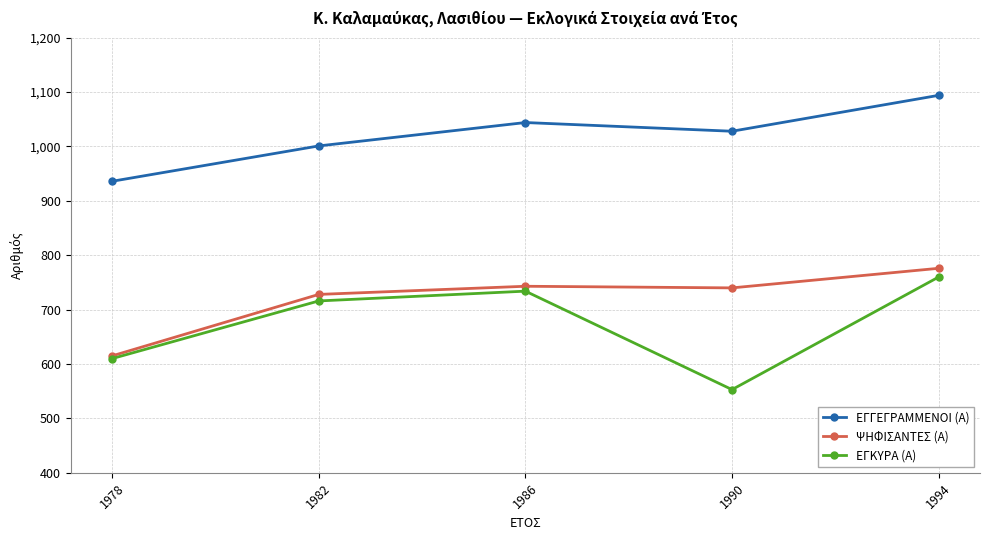

Is it true that ΕΓΓΕΓΡΑΜΜΕΝΟΙ (Α) equals 936 at 1978?

True